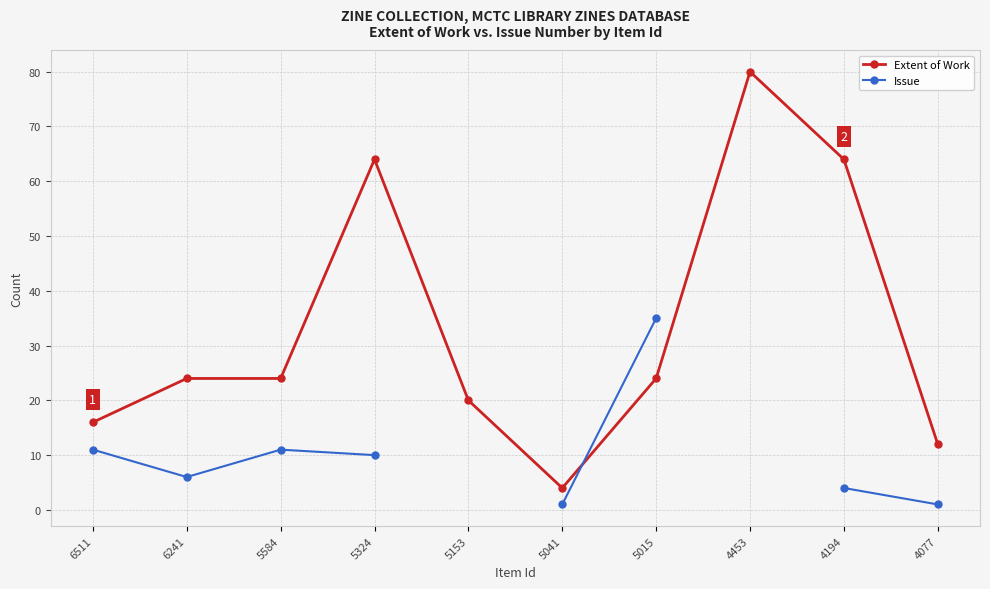

How many data points does each series have?

10